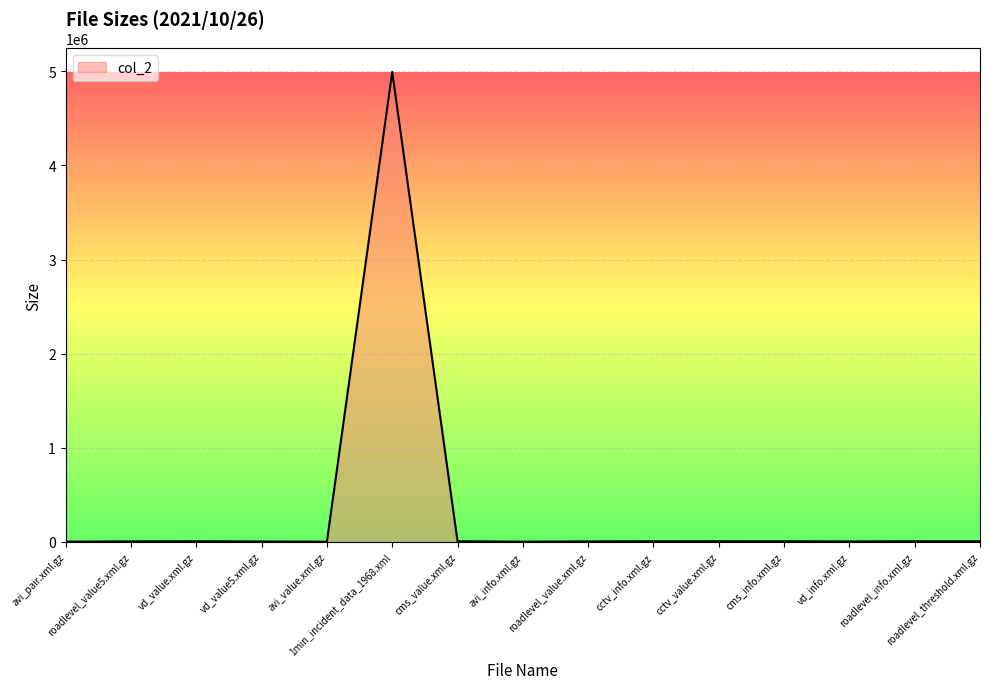

The chart shows a value of 1463 at vd_value5.xml.gz. True or false?

False